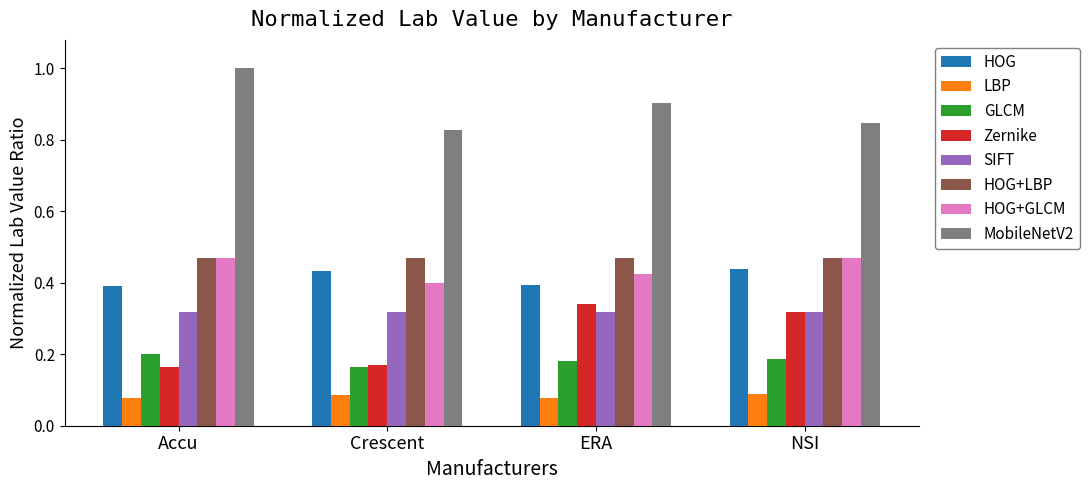

Which series changed the most between Accu and Crescent?

MobileNetV2